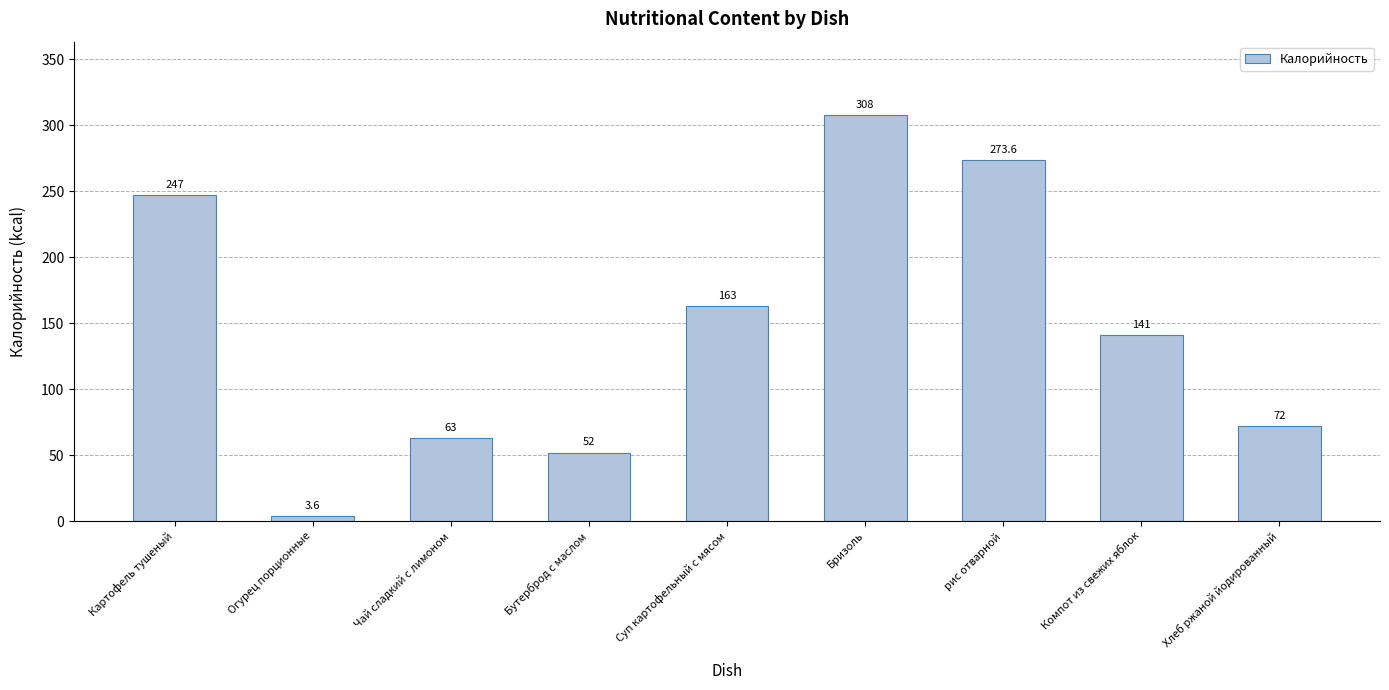

How many distinct data groups are displayed?

1